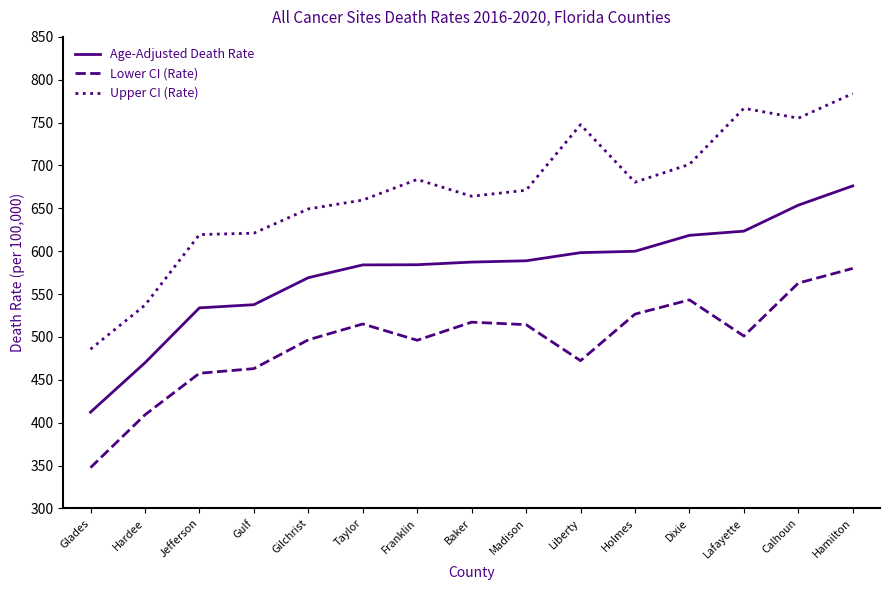

True or false: Lower CI (Rate) and Upper CI (Rate) cross at least once.

False